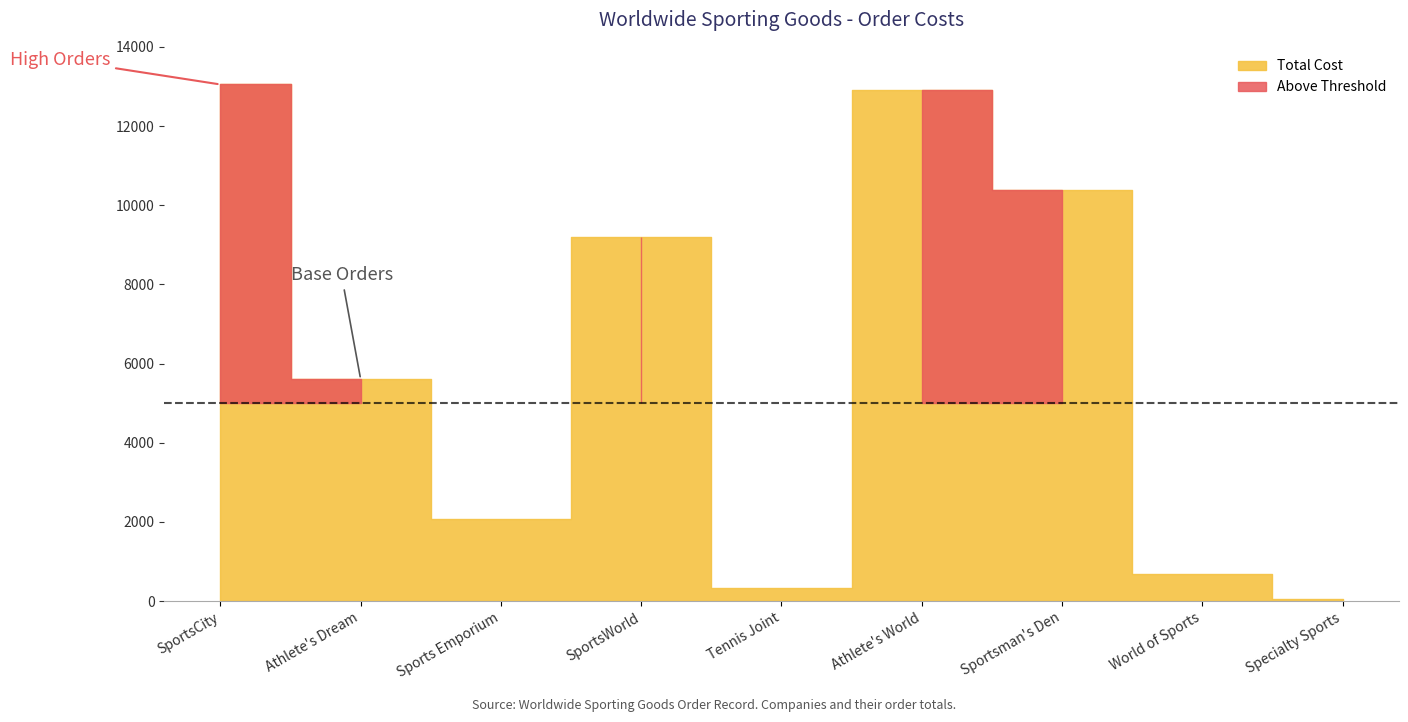

Which has a higher value, Tennis Joint or SportsCity?

SportsCity